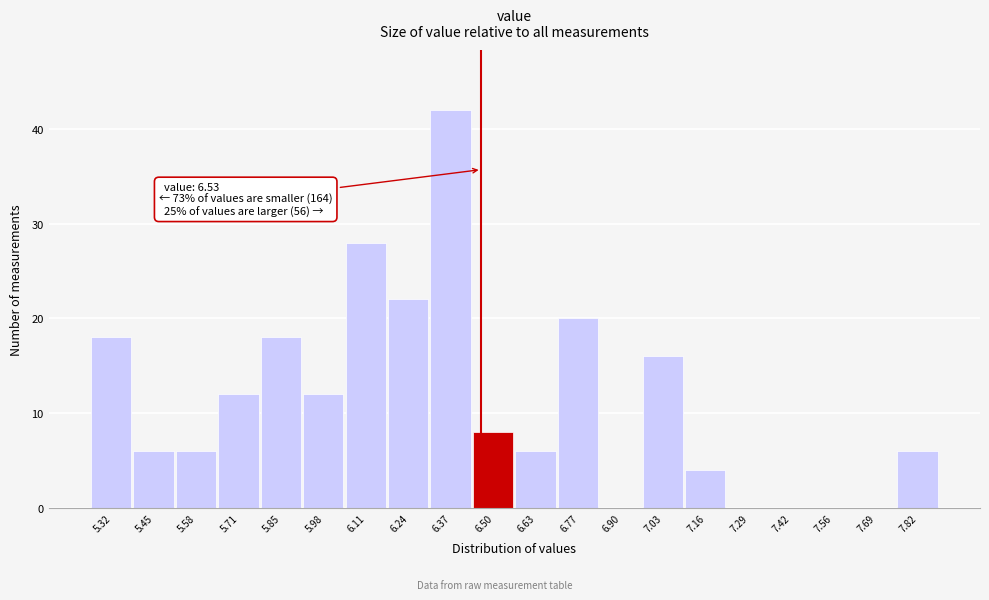

Reading left to right, what are all the values shown in this chart?

5.32=18	5.45=6	5.58=6	5.71=12	5.85=18	5.98=12	6.11=28	6.24=22	6.37=42	6.50=8	6.63=6	6.77=20	6.90=0	7.03=16	7.16=4	7.29=0	7.42=0	7.56=0	7.69=0	7.82=6